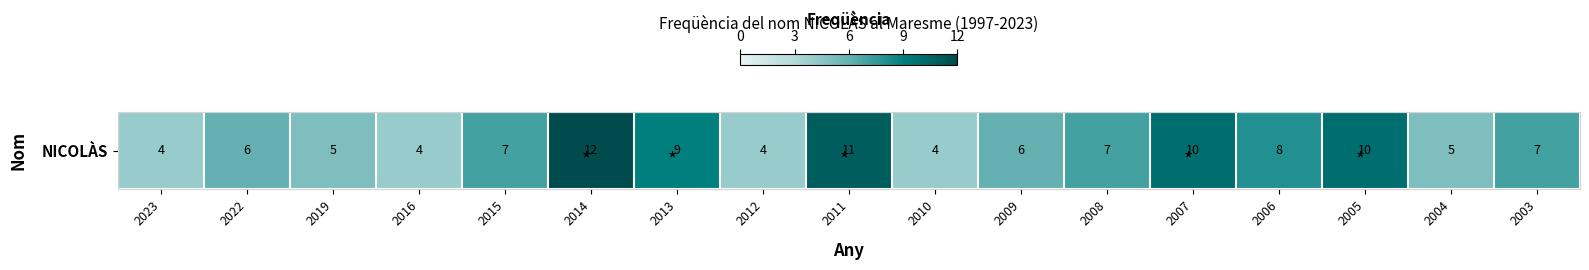

True or false: the data shows 18 at 2007.

False